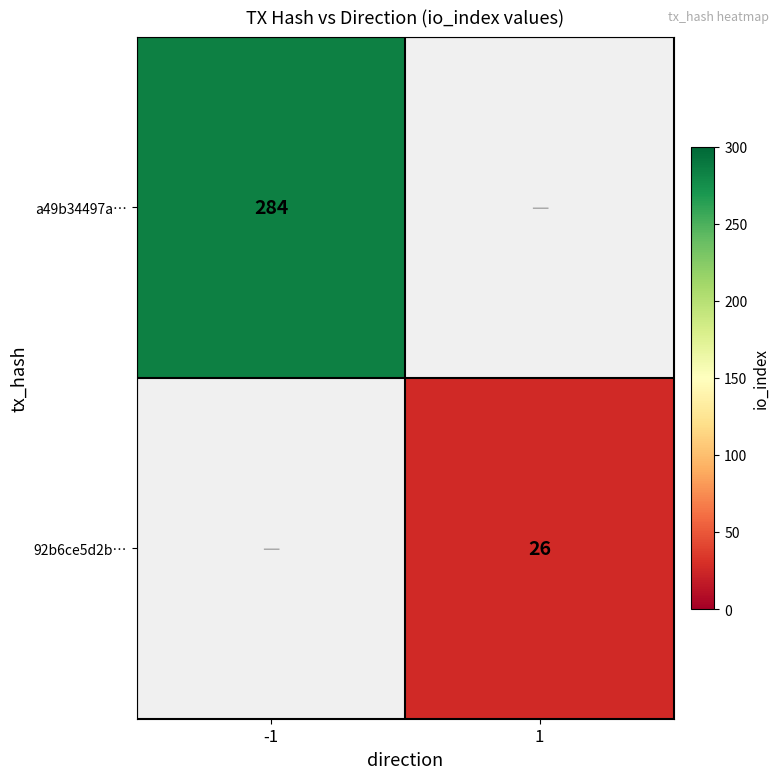

The 92b6ce5d2b… series shows 7.4 at 1. True or false?

False